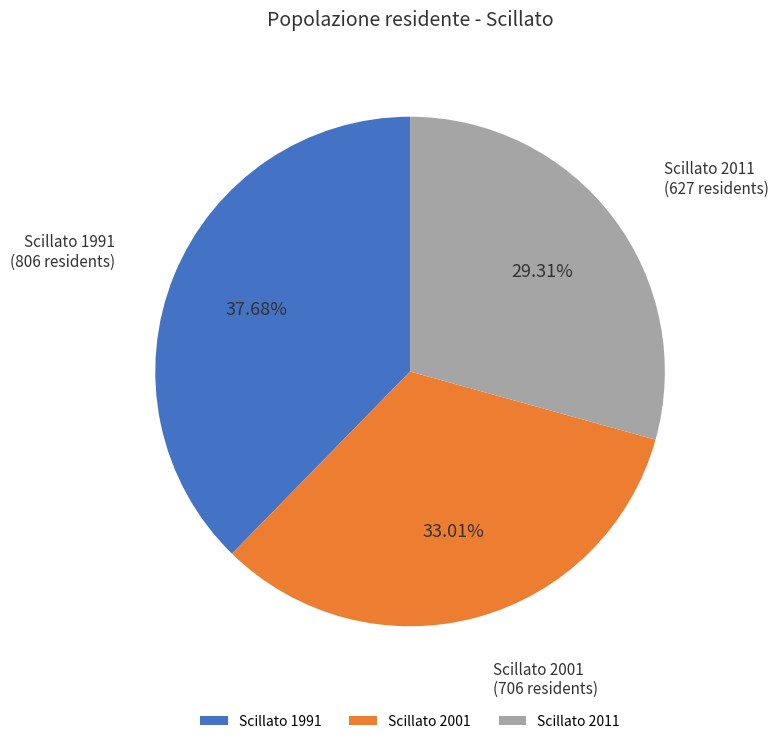

How much of the chart is everything except Scillato 2011?

70.7%